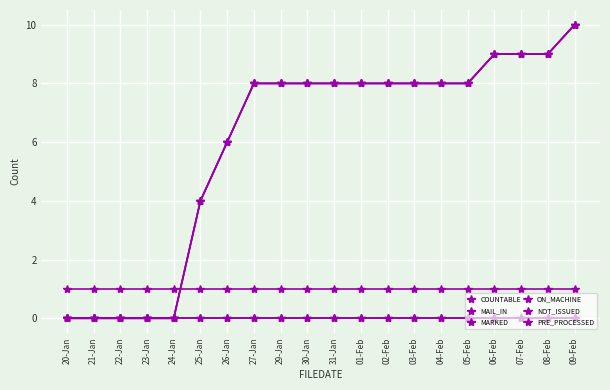

Is this an area chart (filled region under the line)?

No